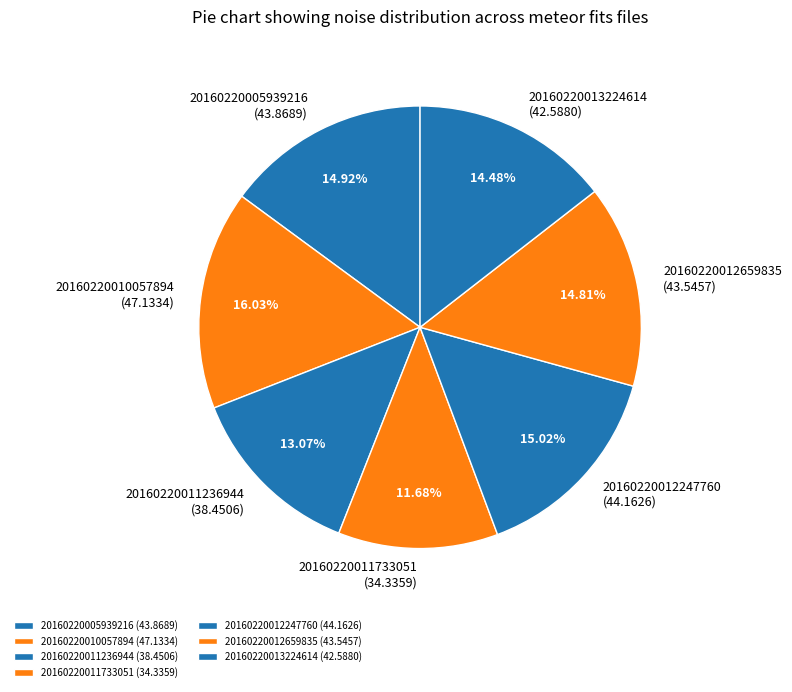

To the nearest percent, what is the difference between the 20160220013224614 and 20160220010057894 slice percentages?

2%